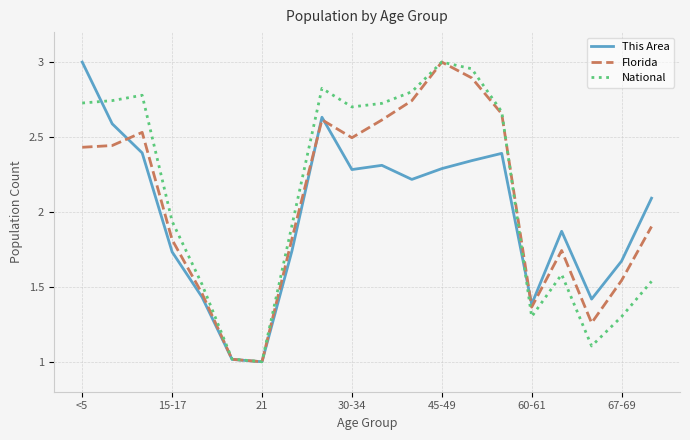

What is the minimum value shown in the chart?

1.0